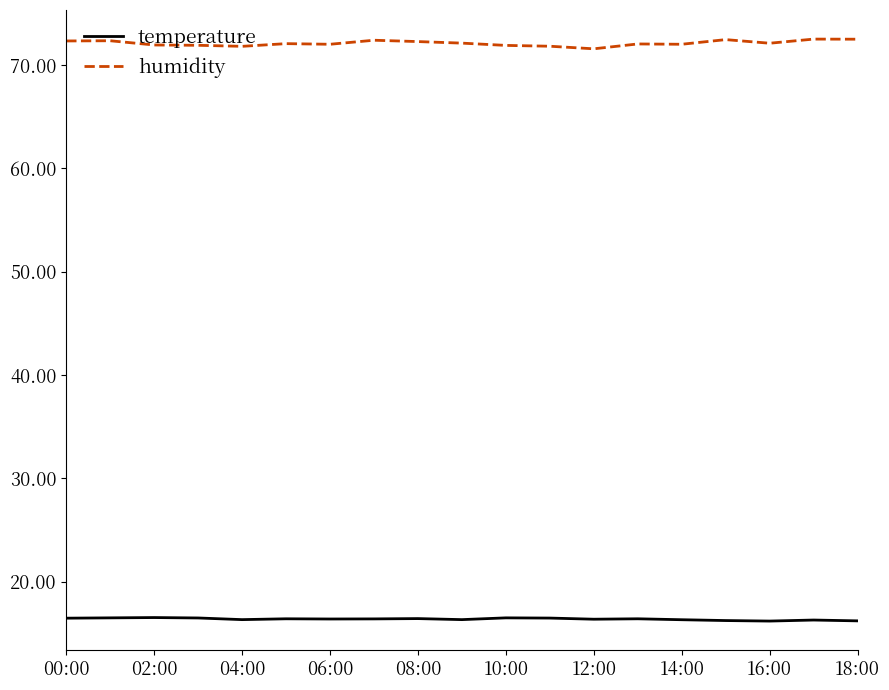

Which series has the largest total across all categories?

humidity